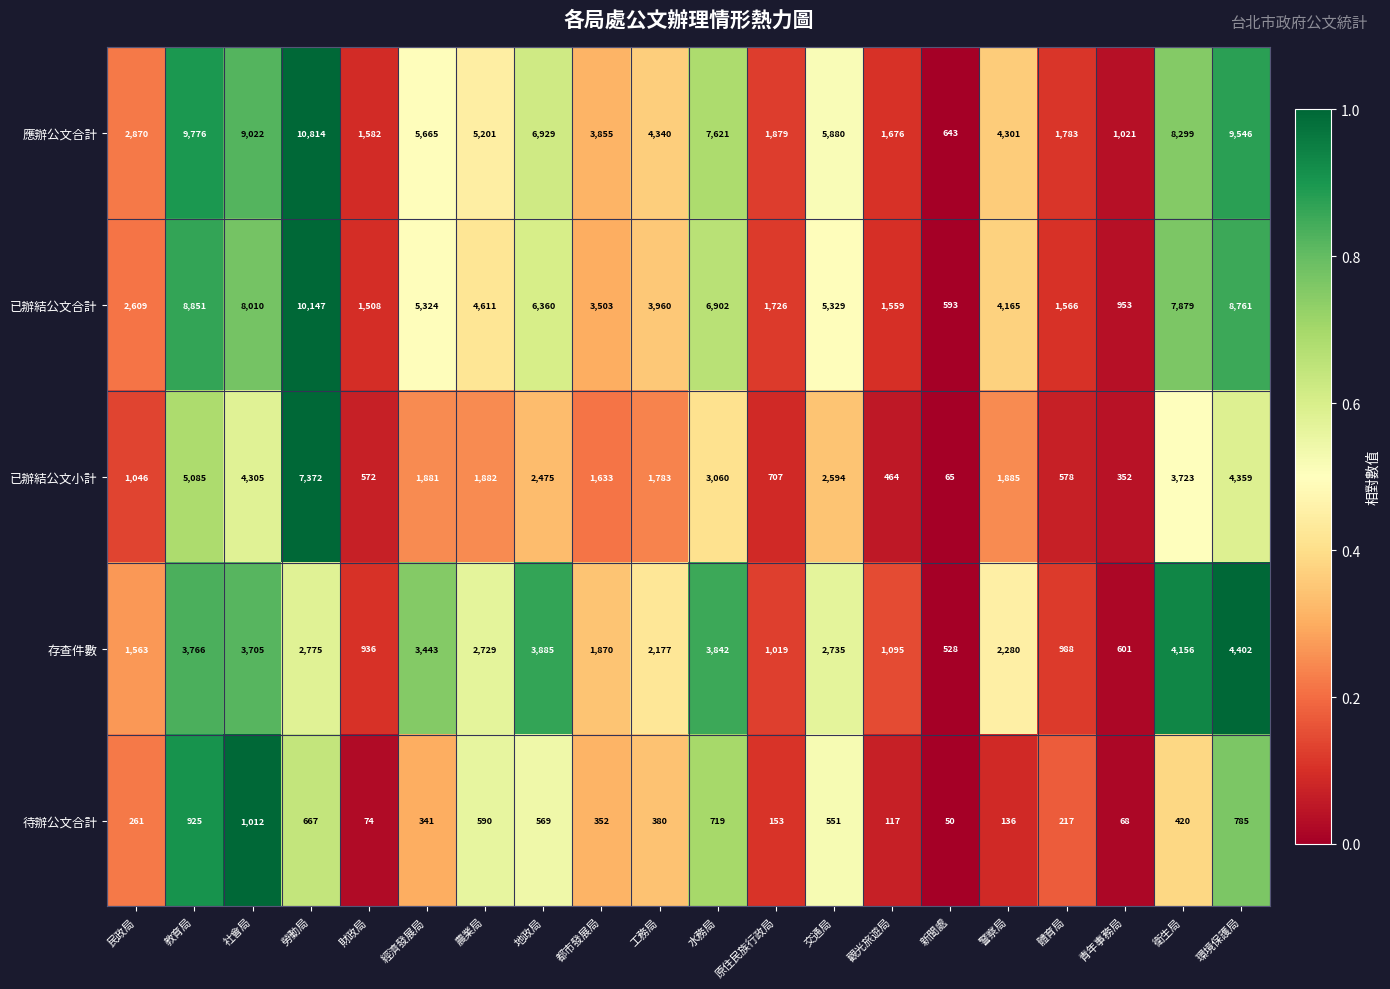

Count the number of categories in the chart.

20